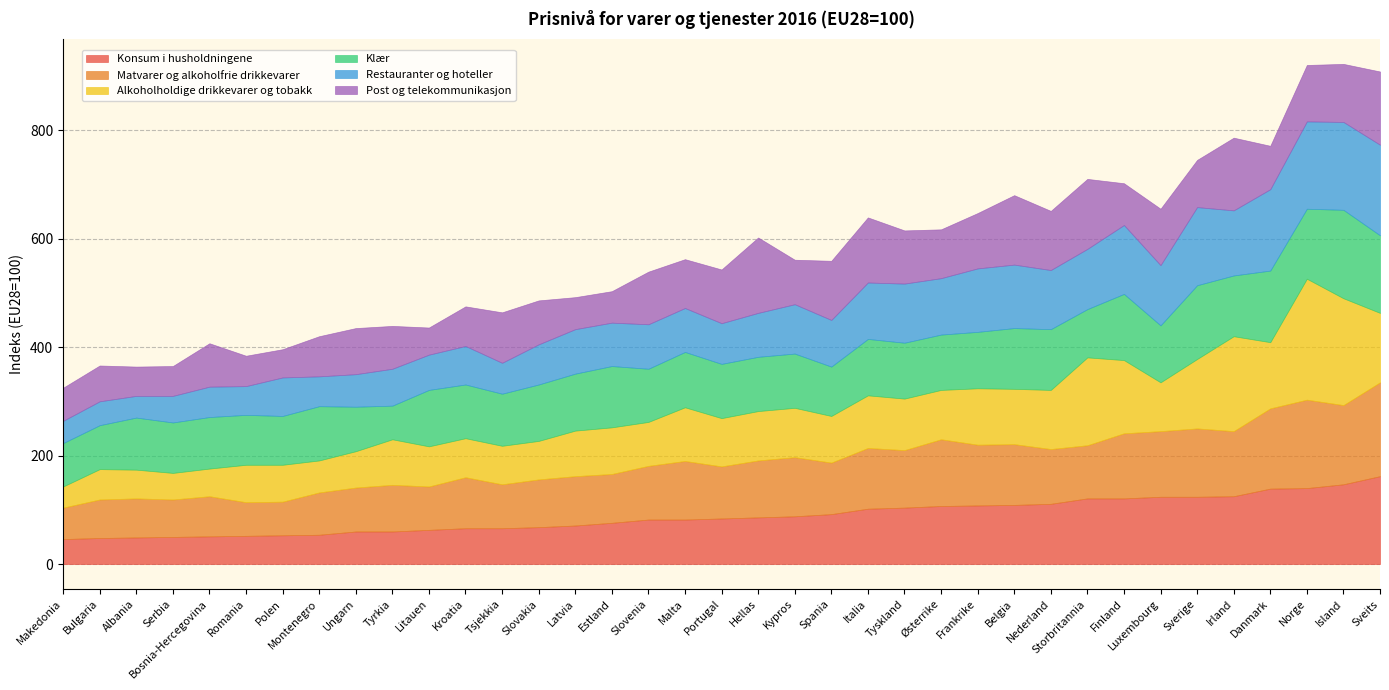

What is the smallest value displayed?

39